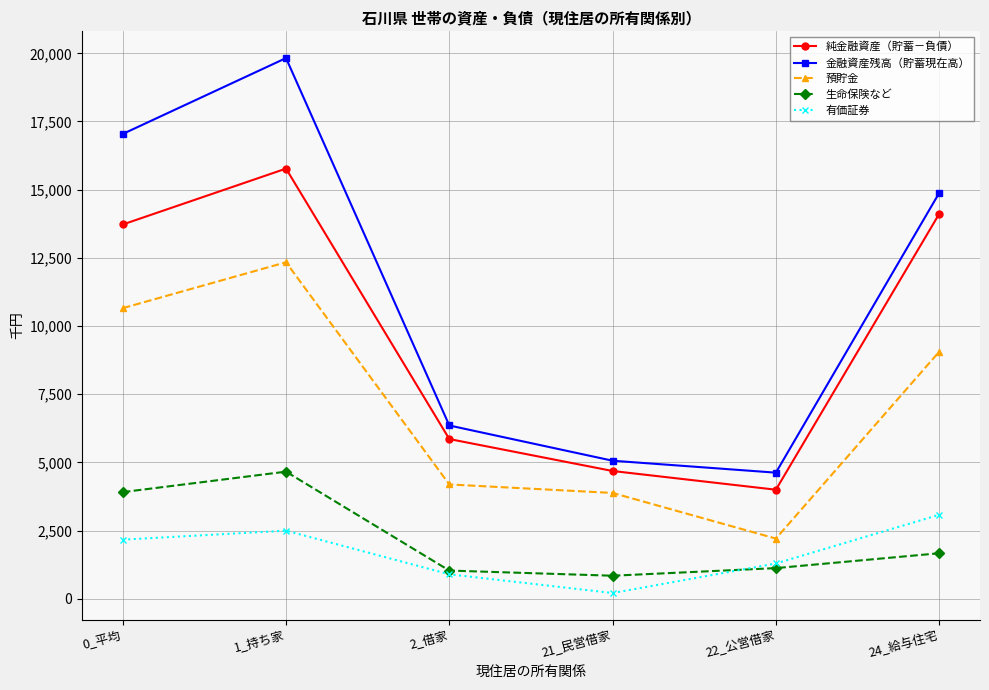

Rank the series by their maximum value, from lowest to highest.

有価証券, 生命保険など, 預貯金, 純金融資産（貯蓄－負債）, 金融資産残高（貯蓄現在高）